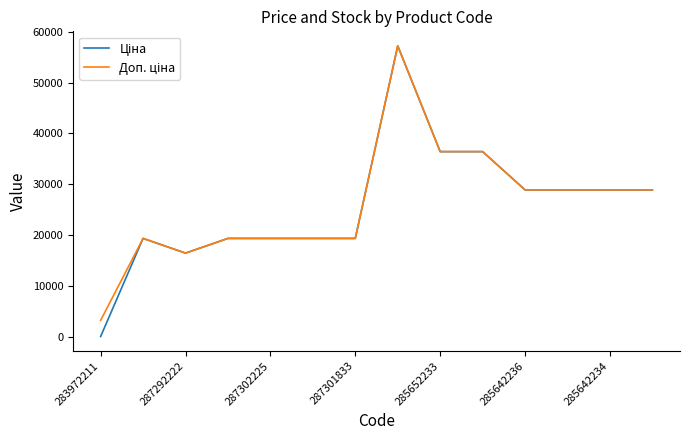

Does the chart display data point markers on the line(s)?

No